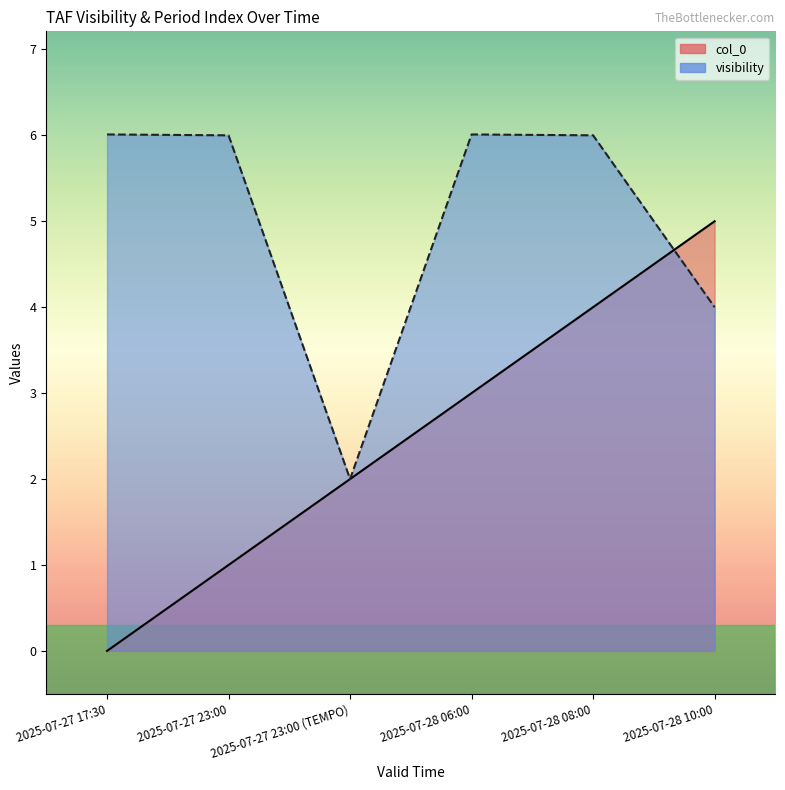

Which series has the largest range (max minus min)?

col_0